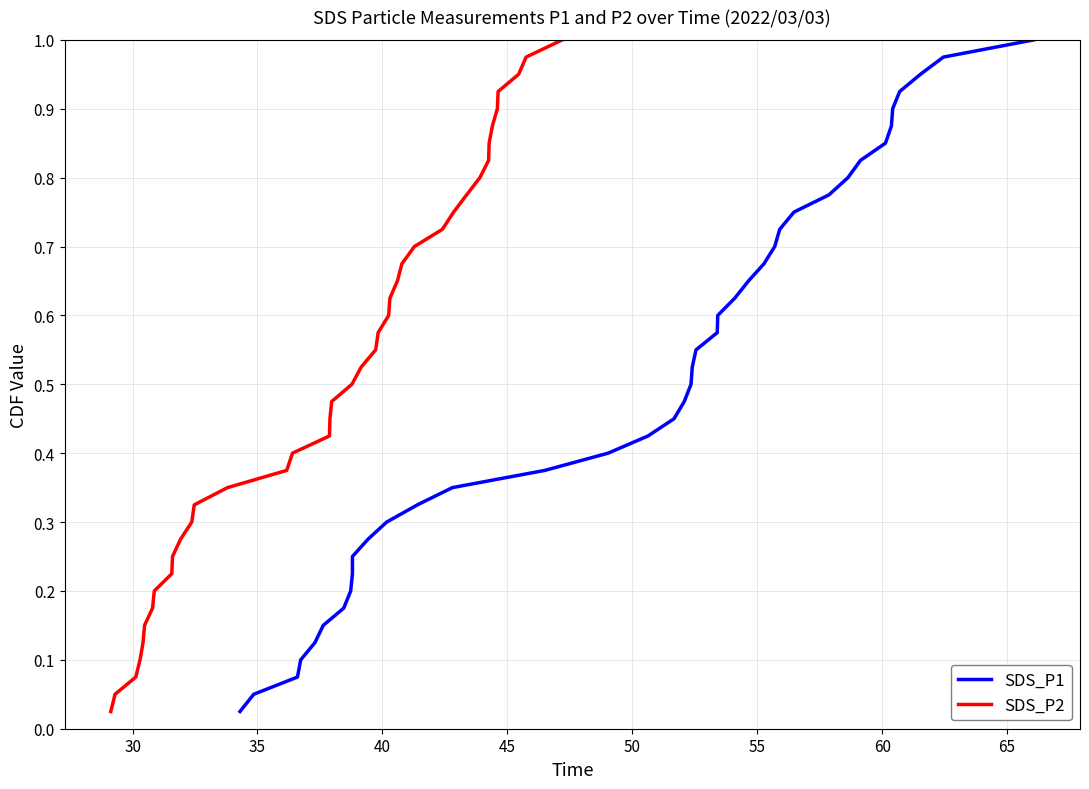

True or false: SDS_P2 and SDS_P1 intersect in this chart.

False